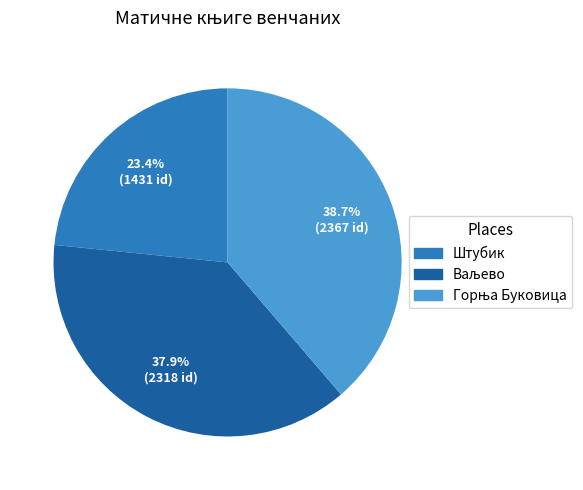

Does Штубик represent more than half of the total?

No